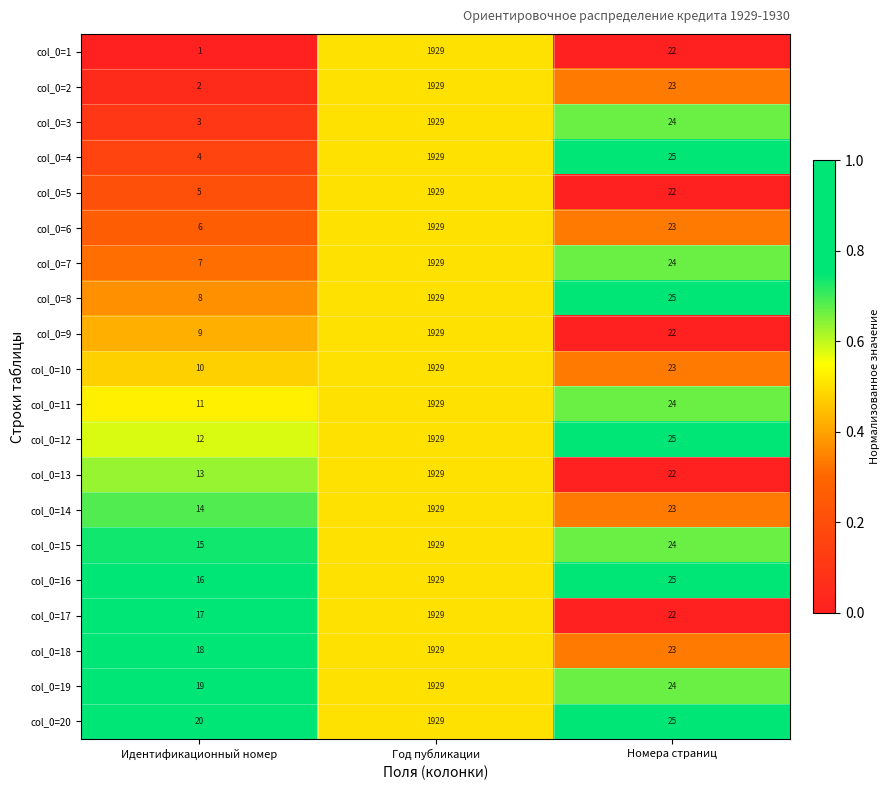

At which category is the sum across all series the highest?

Год публикации